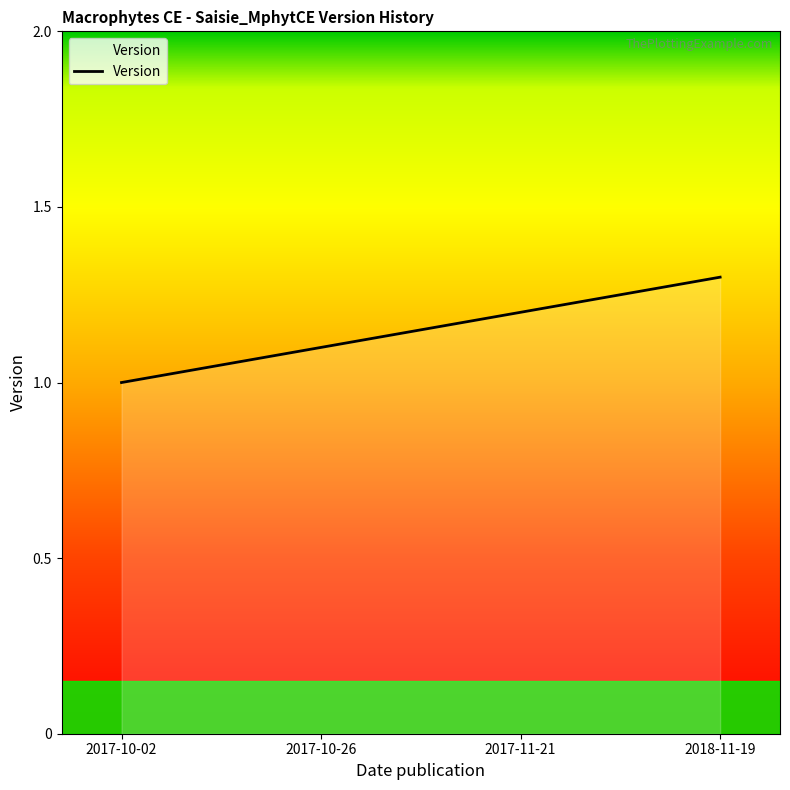

How many lines are shown in the chart?

1